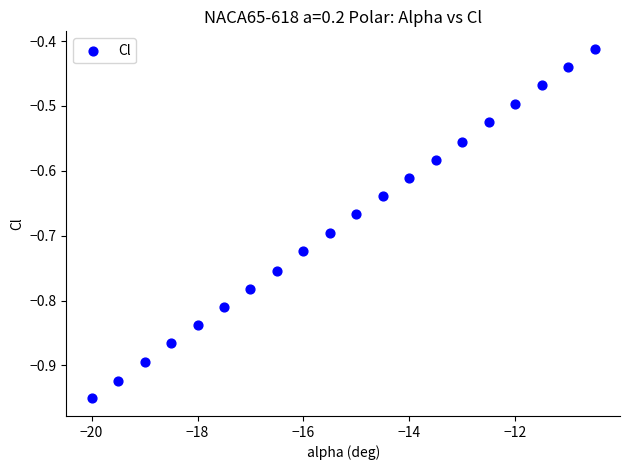

What is the range of X values (max minus min)?

9.5